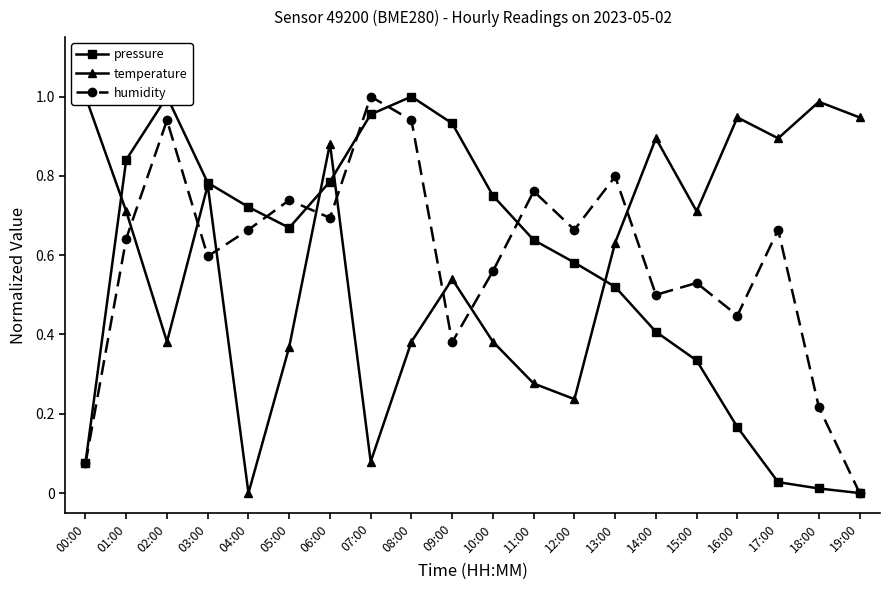

Reading left to right, what are all the values shown in this chart?

pressure: 0.1	0.8	1.0	0.8	0.7	0.7	0.8	1.0	1.0	0.9	0.8	0.6	0.6	0.5	0.4	0.3	0.2	0.0	0.0	0.0
temperature: 1.0	0.7	0.4	0.8	0.0	0.4	0.9	0.1	0.4	0.5	0.4	0.3	0.2	0.6	0.9	0.7	0.9	0.9	1.0	0.9
humidity: 0.1	0.6	0.9	0.6	0.7	0.7	0.7	1.0	0.9	0.4	0.6	0.8	0.7	0.8	0.5	0.5	0.4	0.7	0.2	0.0